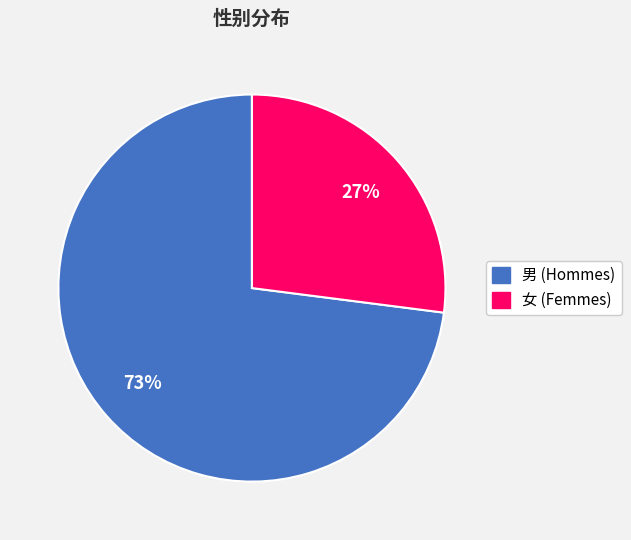

The 女 slice represents 21% of the pie. True or false?

False